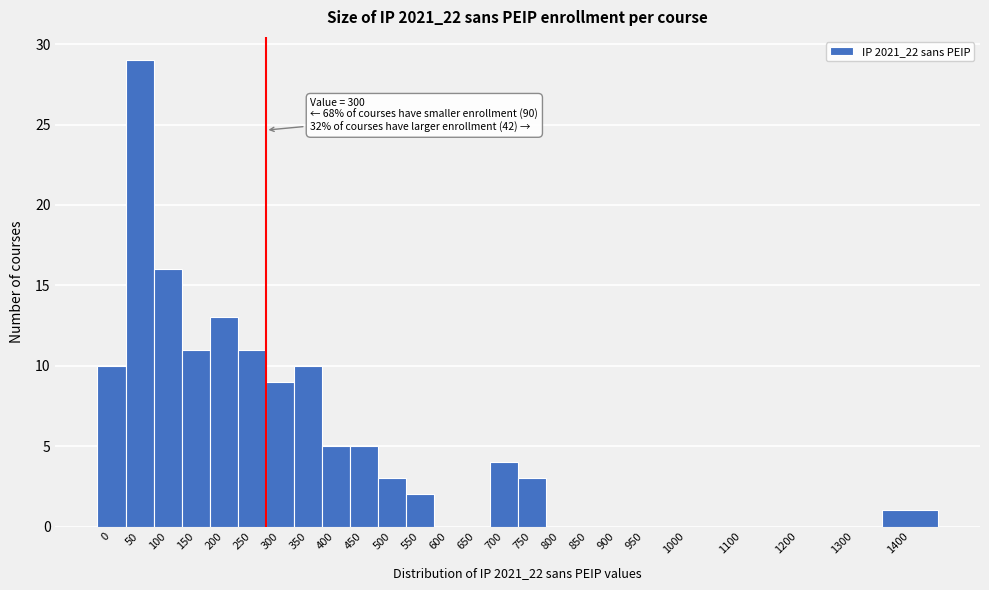

Reading right to left, what are all the values shown in this chart?

1400=1	1300=0	1200=0	1100=0	1000=0	950=0	900=0	850=0	800=0	750=3	700=4	650=0	600=0	550=2	500=3	450=5	400=5	350=10	300=9	250=11	200=13	150=11	100=16	50=29	0=10